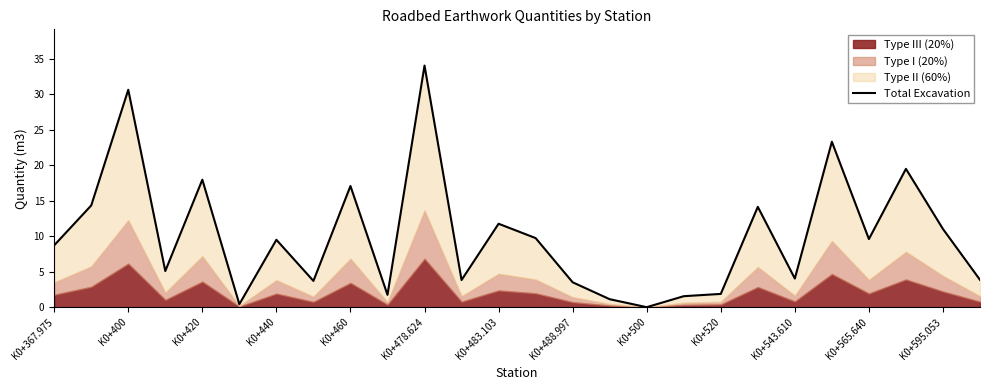

What is the change in value from 17 to 19?

+12.6